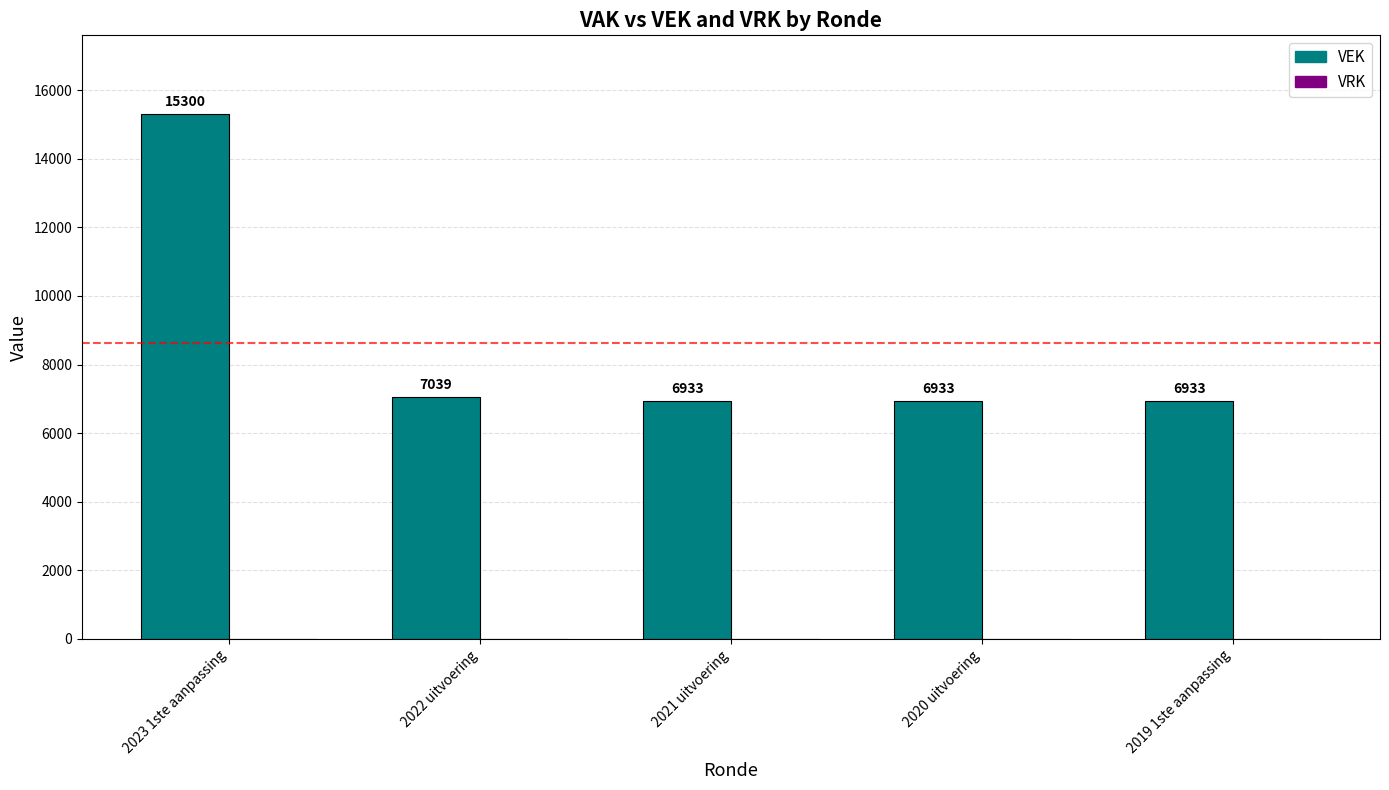

What is the sum of the values at 2021 uitvoering and 2019 1ste aanpassing?

13866